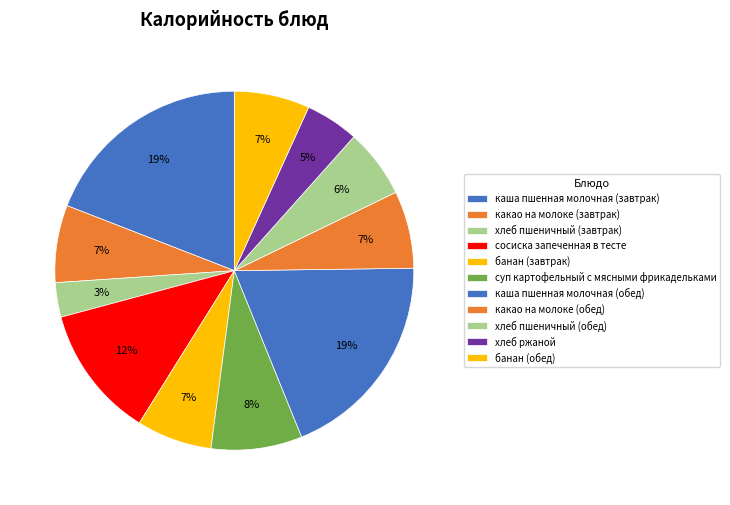

How many segments does this pie chart have?

11